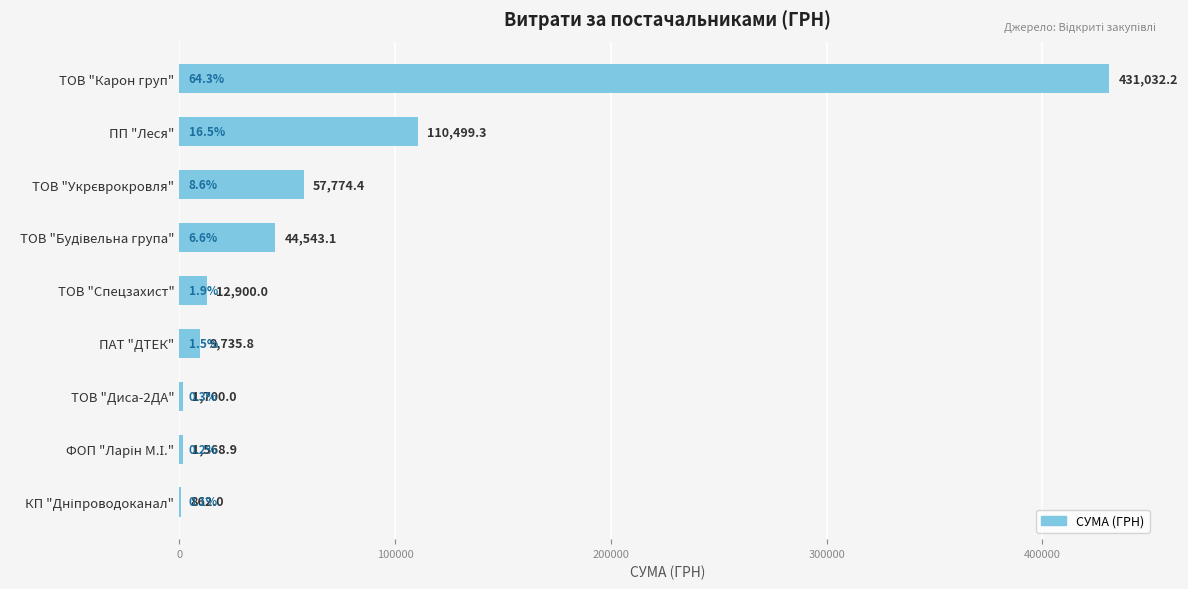

What is the sum of all values?

670615.7